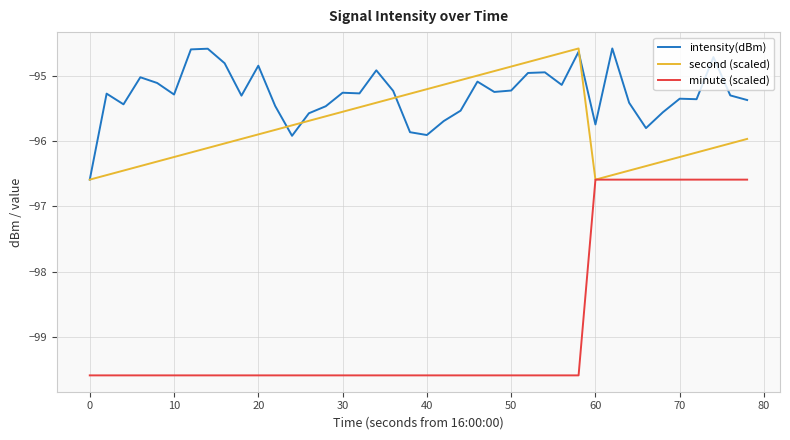

How many interior local peaks does the second (scaled) series have?

1